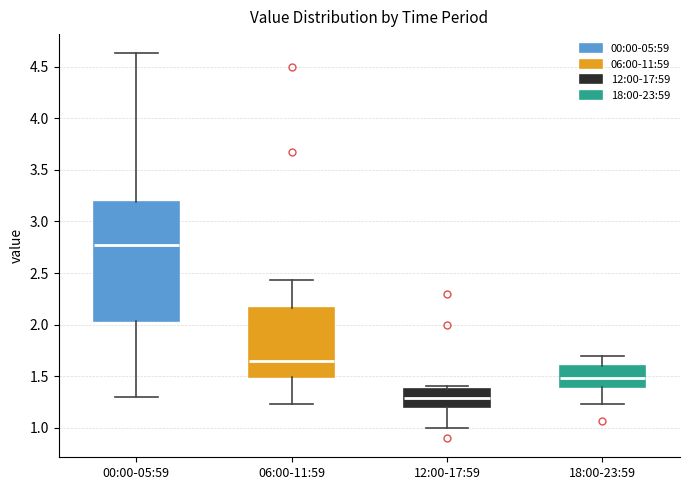

Reading left to right, read every box against the y-axis: the position of its median line, the range the box covers, and the ends of its whiskers. The values are not printed on the chart, so give them approximately, as read against the axis.

00:00-05:59: median 2.75, box 2.05 to 3.20, whiskers 1.30 to 4.65
06:00-11:59: median 1.65, box 1.50 to 2.15, whiskers 1.25 to 2.45
12:00-17:59: median 1.30, box 1.20 to 1.40, whiskers 1.00 to 1.40 (just above the box's upper edge)
18:00-23:59: median 1.50, box 1.40 to 1.60, whiskers 1.25 to 1.70